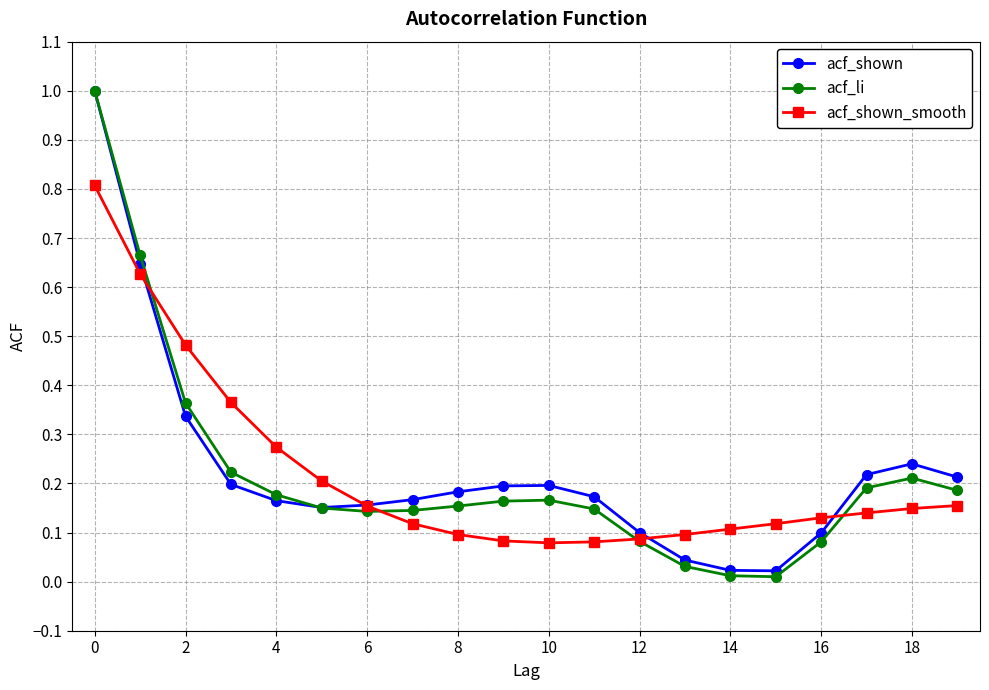

True or false: acf_shown has more than 1 interior local peaks.

True